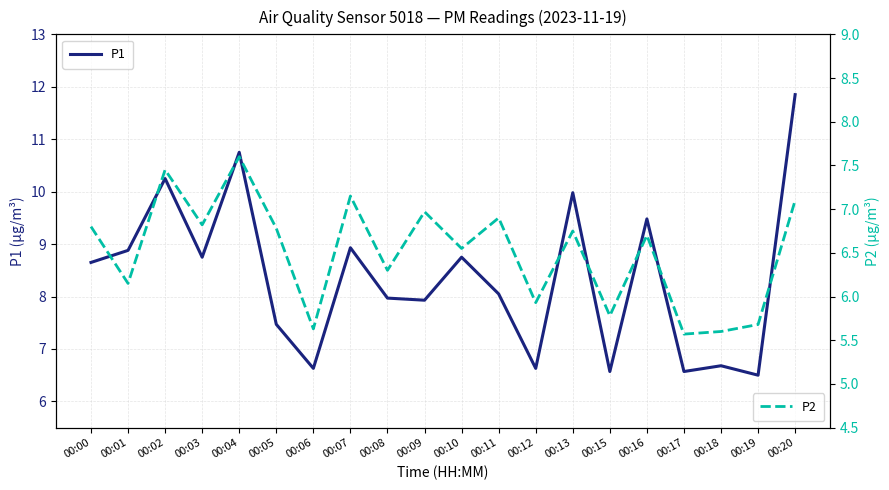

At which category does P1 reach its first local valley?

00:03